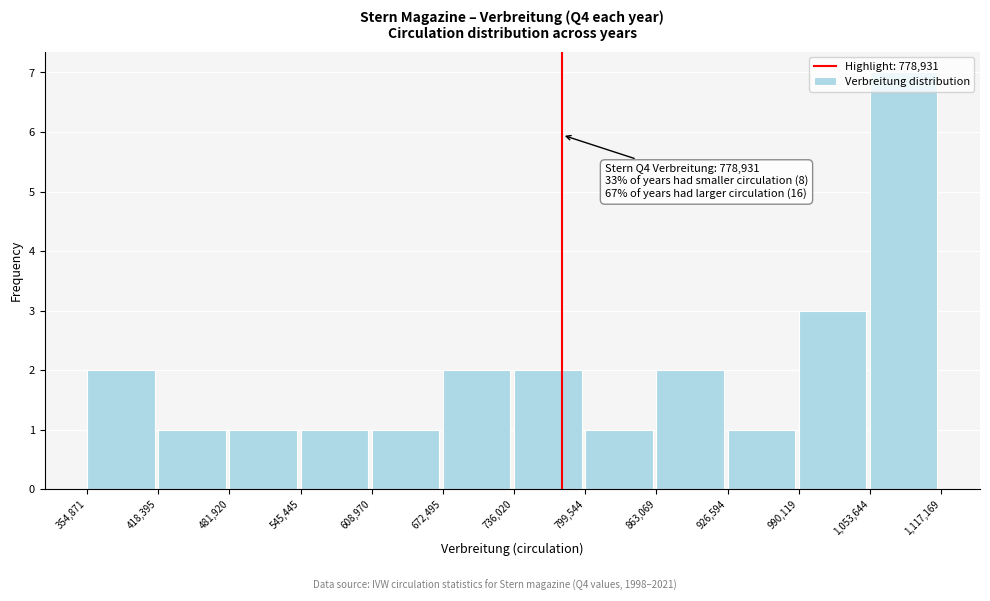

Over which range of the x-axis is the bar tallest?

1,053,644 to 1,117,169